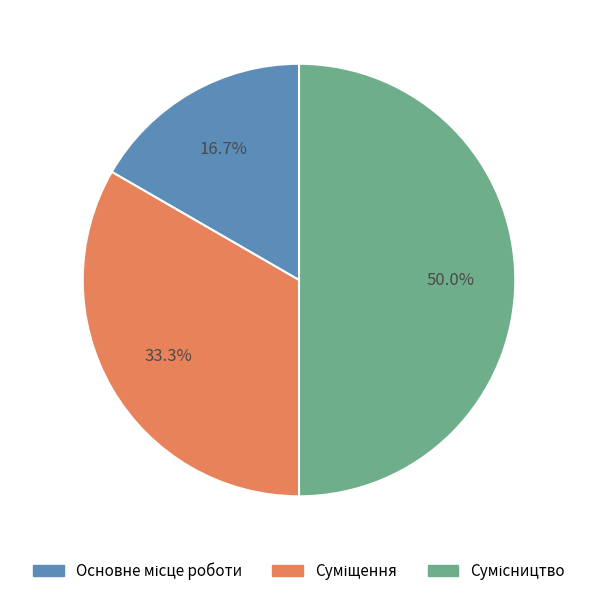

Do Сумісництво and Основне місце роботи together represent more than half of the pie?

Yes